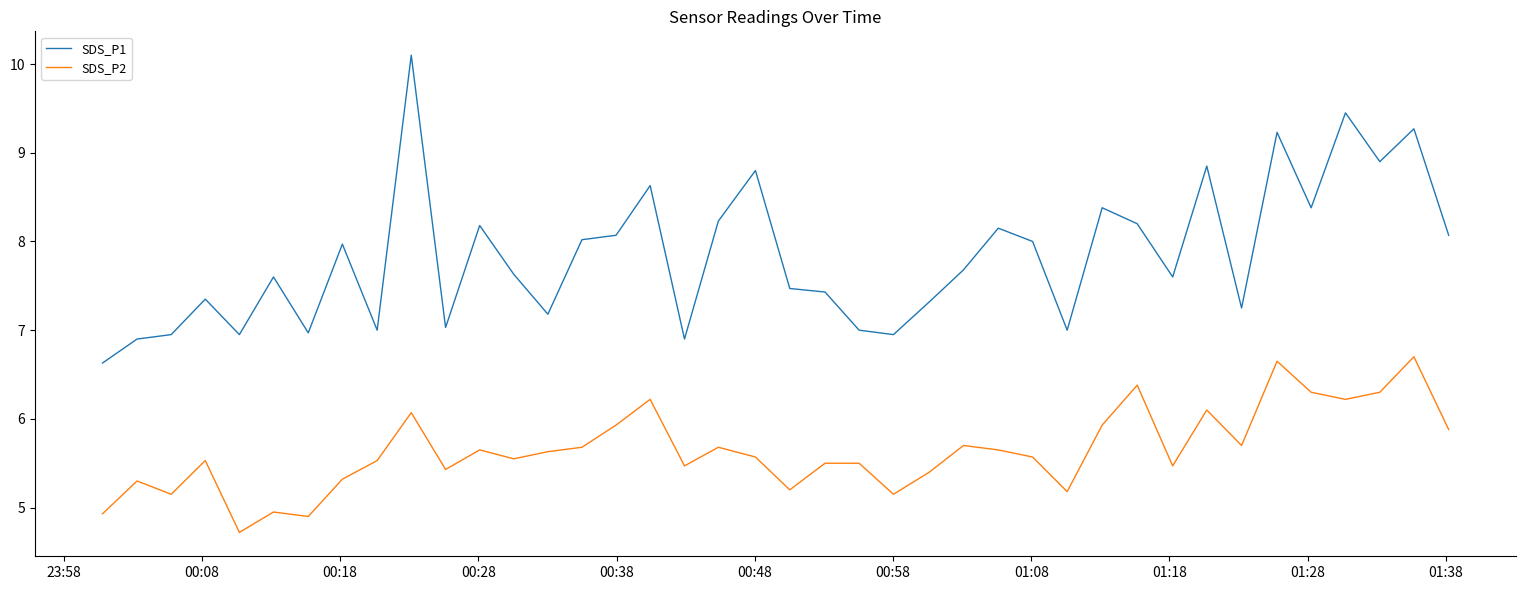

True or false: SDS_P1 and SDS_P2 intersect in this chart.

False